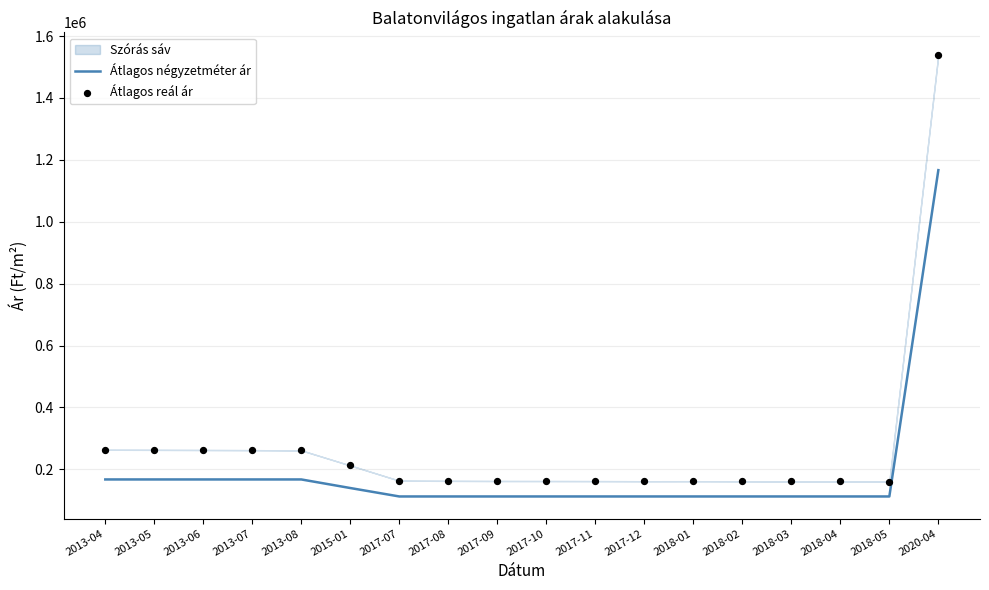

Which series has the largest total across all categories?

Átlagos reál ár